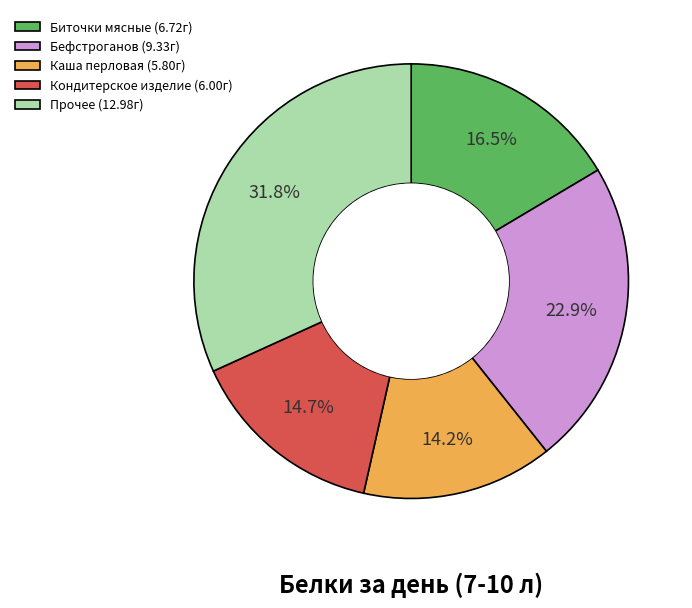

How many segments does this pie chart have?

5